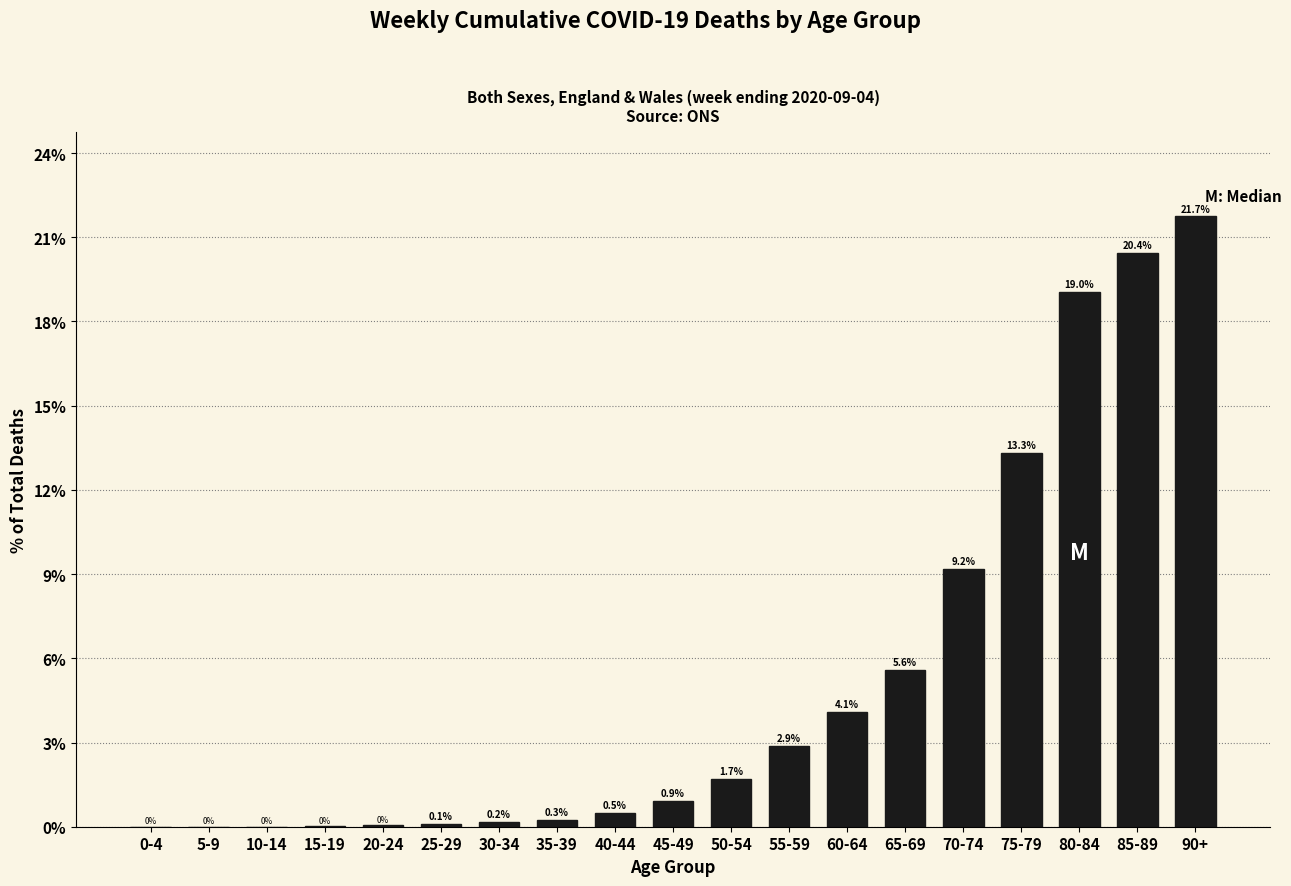

Between 5-9 and 50-54, which is larger?

50-54